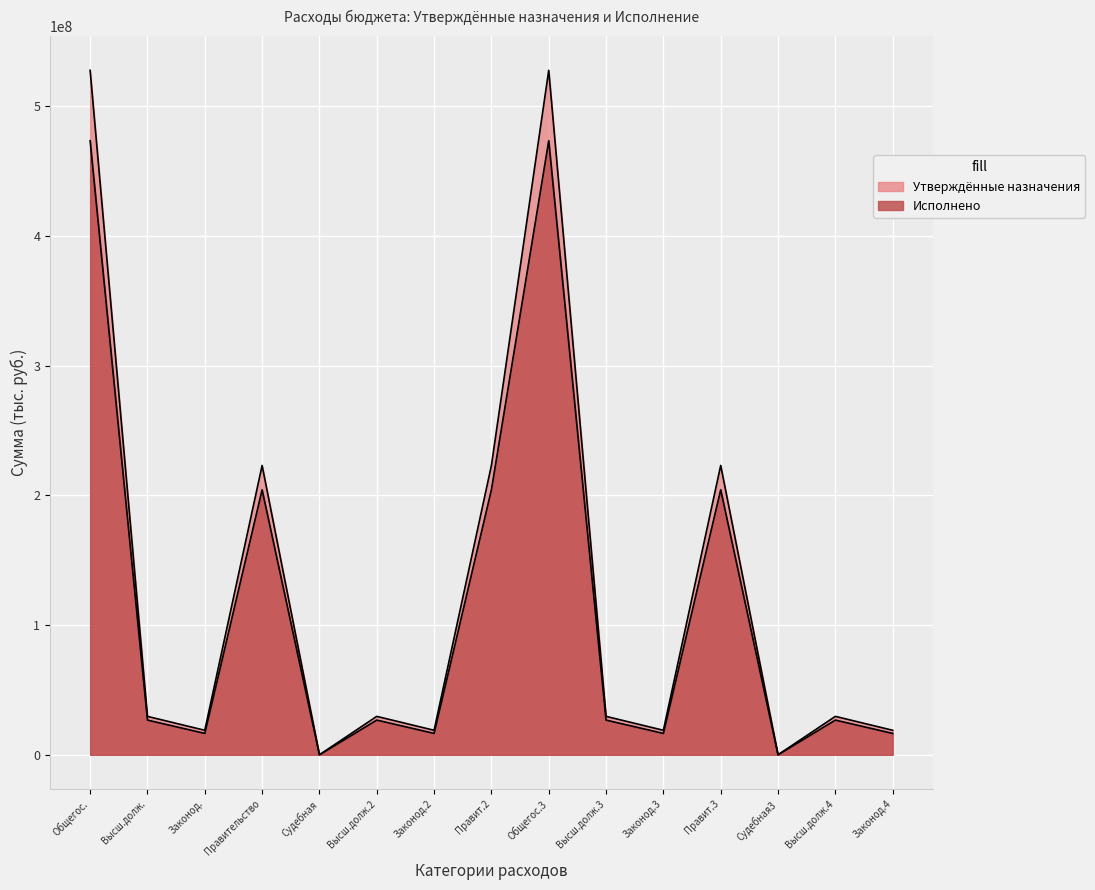

List the series in order of their overall mean, lowest first.

Исполнено, Утвержденные бюджетные назначения